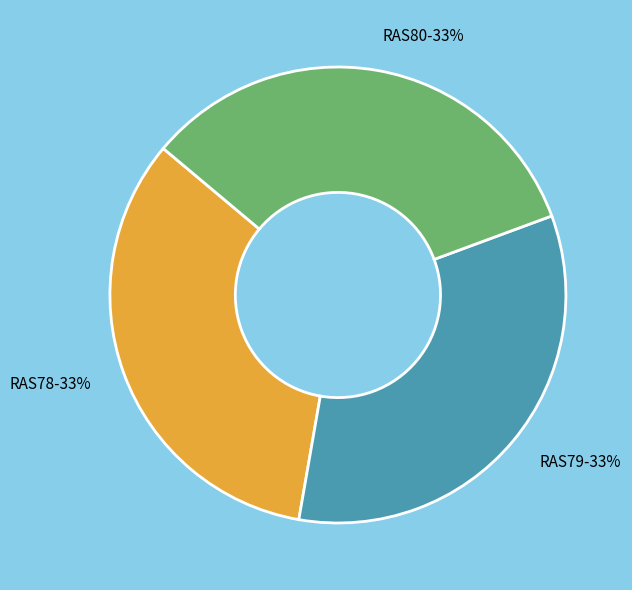

Does RAS79 account for over 50% of the chart?

No